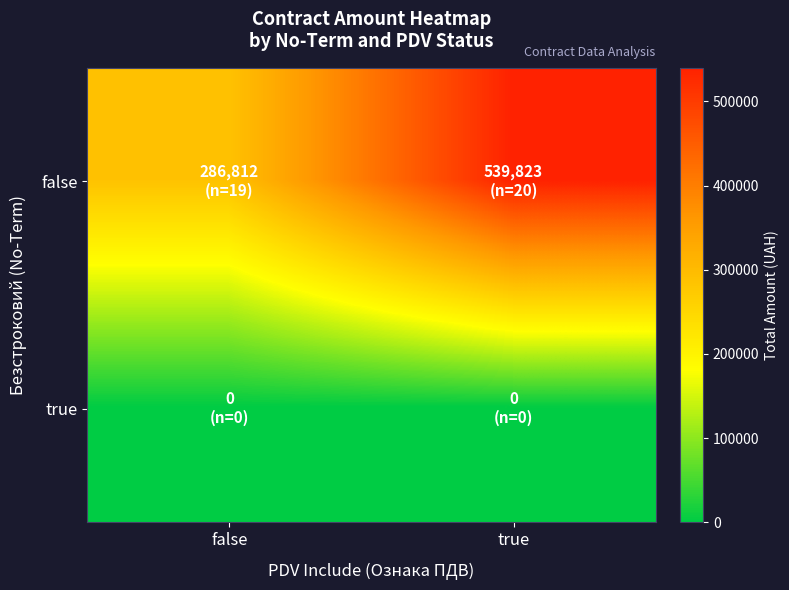

At how many categories does at least one series exceed 94263?

2